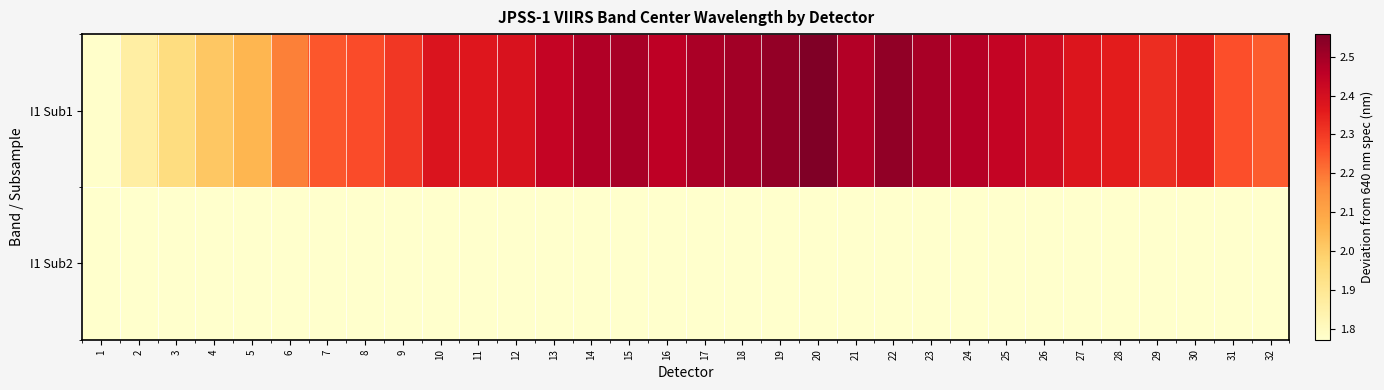

Reading left to right, extract all data points from this chart.

I1 Sub1: 1=1.8	2=1.9	3=1.9	4=2.0	5=2.1	6=2.2	7=2.3	8=2.3	9=2.3	10=2.4	11=2.4	12=2.4	13=2.4	14=2.5	15=2.5	16=2.5	17=2.5	18=2.5	19=2.5	20=2.6	21=2.5	22=2.5	23=2.5	24=2.5	25=2.4	26=2.4	27=2.4	28=2.4	29=2.3	30=2.3	31=2.3	32=2.2
I1 Sub2: 1=1.8	2=1.8	3=1.8	4=1.8	5=1.8	6=1.8	7=1.8	8=1.8	9=1.8	10=1.8	11=1.8	12=1.8	13=1.8	14=1.8	15=1.8	16=1.8	17=1.8	18=1.8	19=1.8	20=1.8	21=1.8	22=1.8	23=1.8	24=1.8	25=1.8	26=1.8	27=1.8	28=1.8	29=1.8	30=1.8	31=1.8	32=1.8